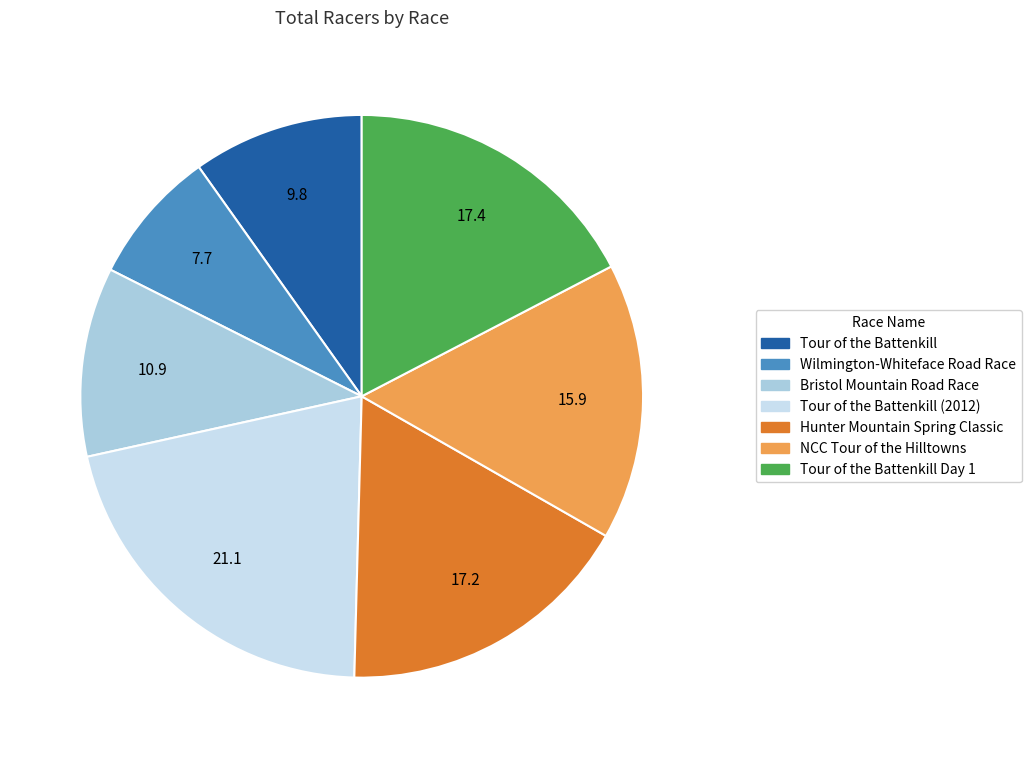

The Wilmington-Whiteface Road Race slice represents 8% of the pie. True or false?

True